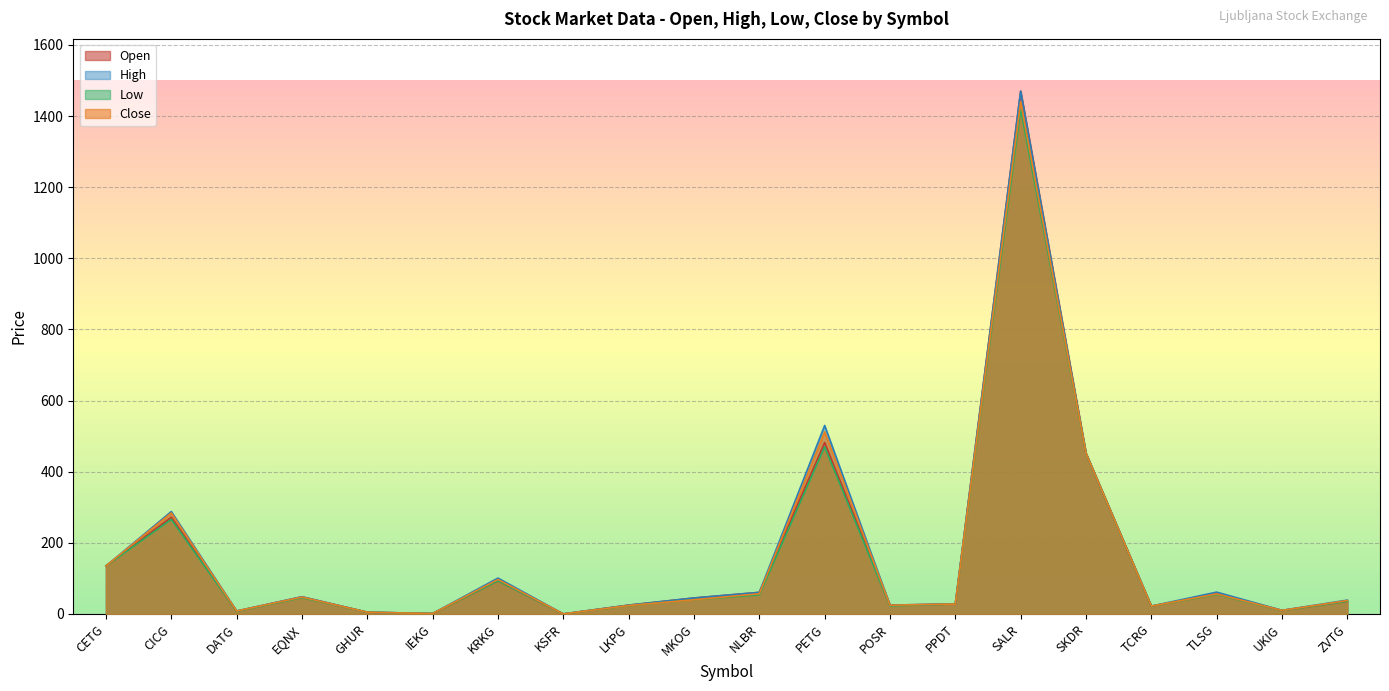

How many categories are shown in the chart?

20